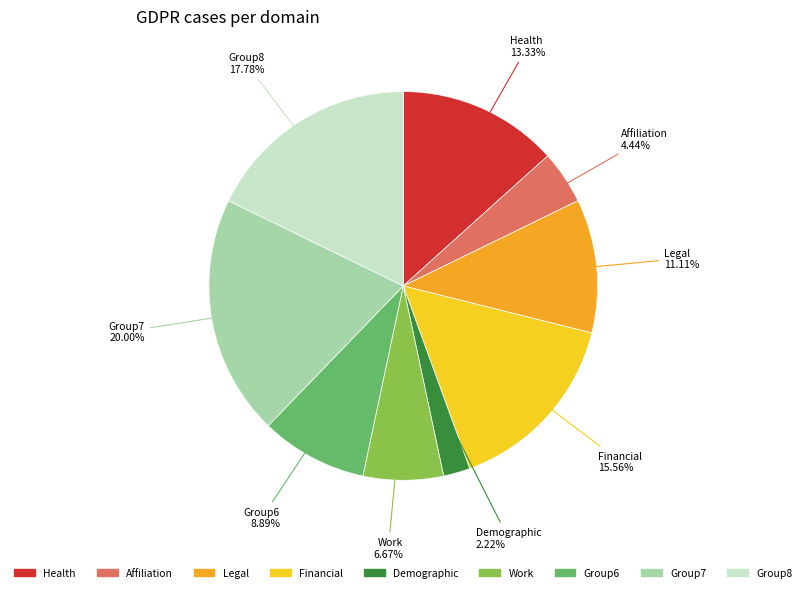

Count the number of slices in the pie.

9